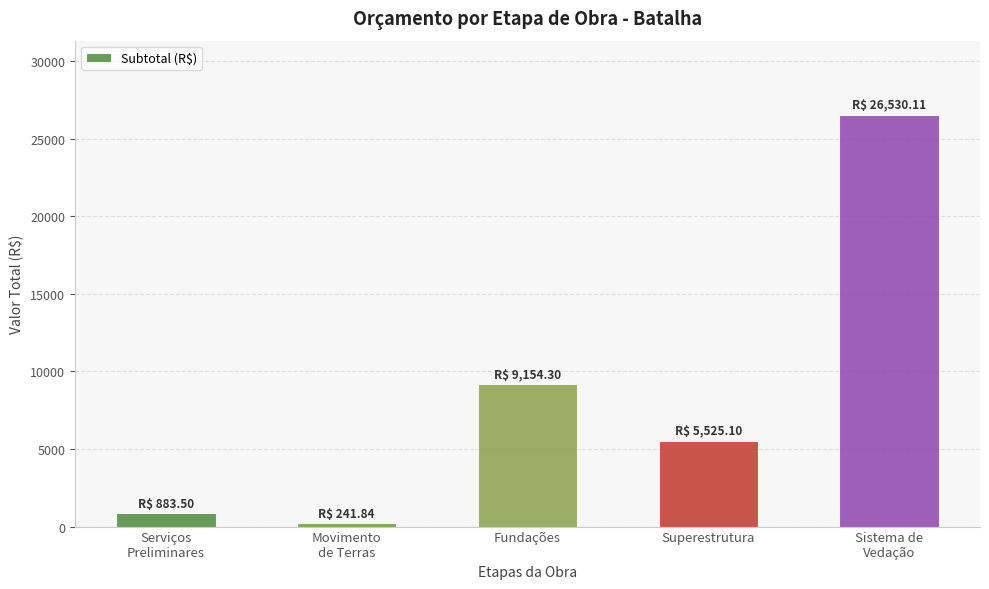

Reading left to right, transcribe all the data shown in this chart.

Serviços
Preliminares=883.5	Movimento
de Terras=241.8	Fundações=9154.3	Superestrutura=5525.1	Sistema de
Vedação=26530.1